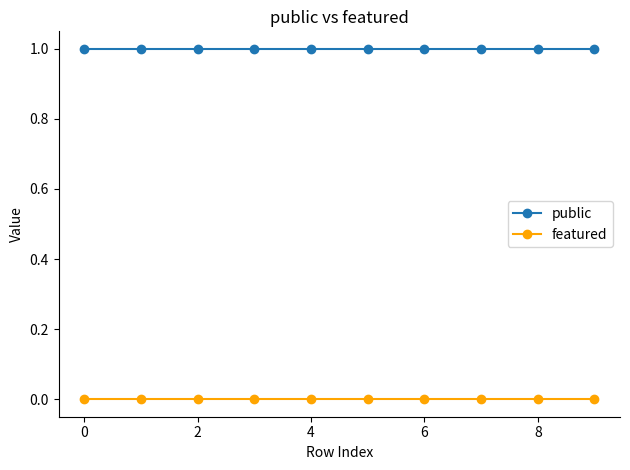

Rank the series by their maximum value, from lowest to highest.

featured, public